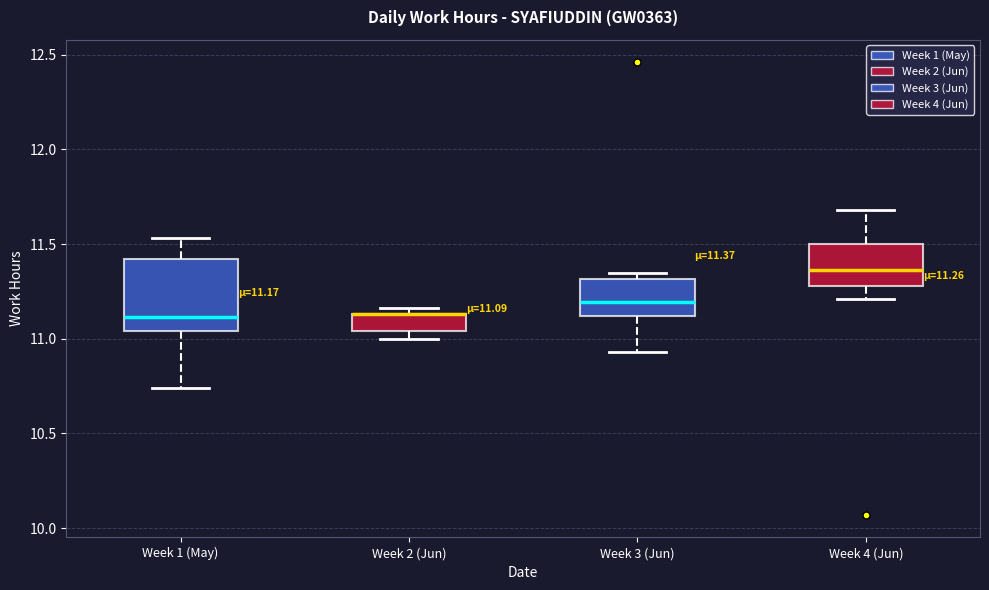

Comparing the boxes themselves (not the whiskers), which one is the tallest?

Week 1 (May)